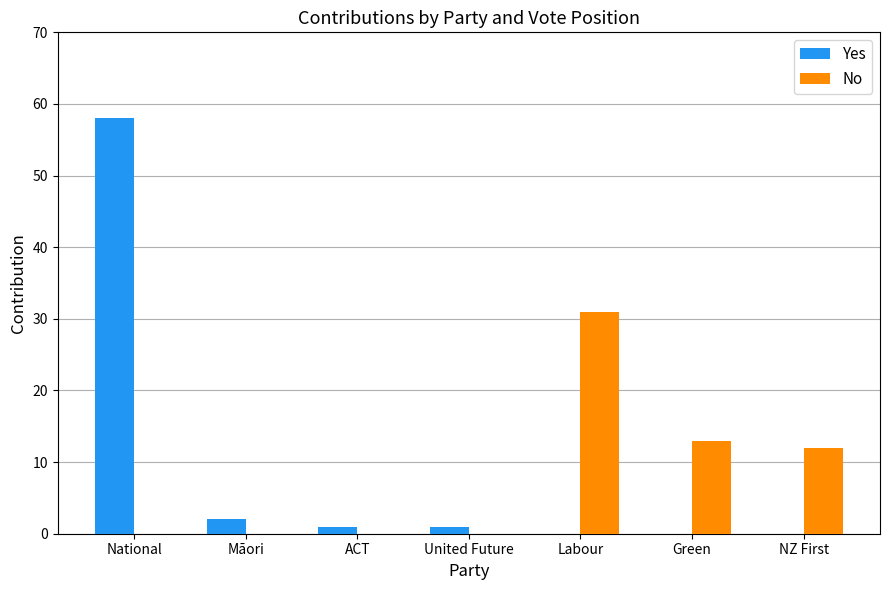

What is the difference between the maximum and second lowest values?

57